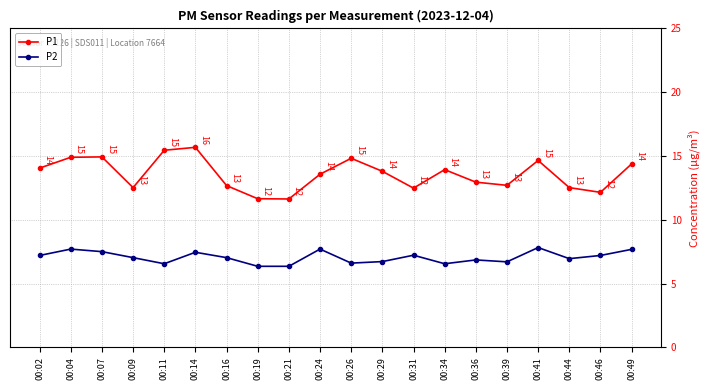

Where does the P1 series first go above 13?

00:02